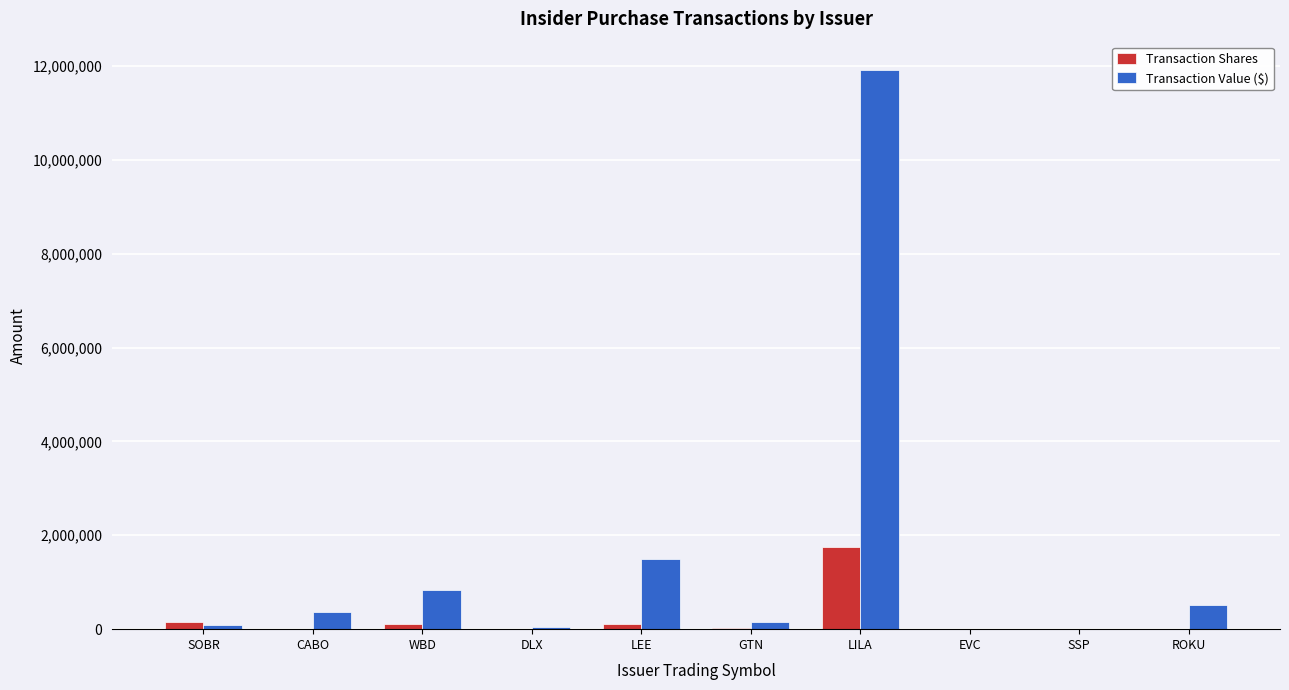

Which category has the highest value across all series?

LILA